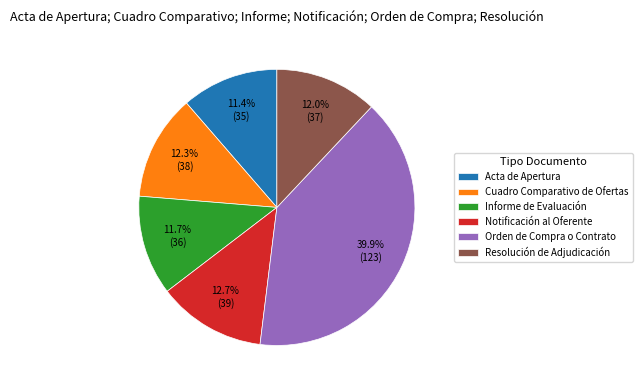

Is it true that Notificación al Oferente is 27% of the pie?

False